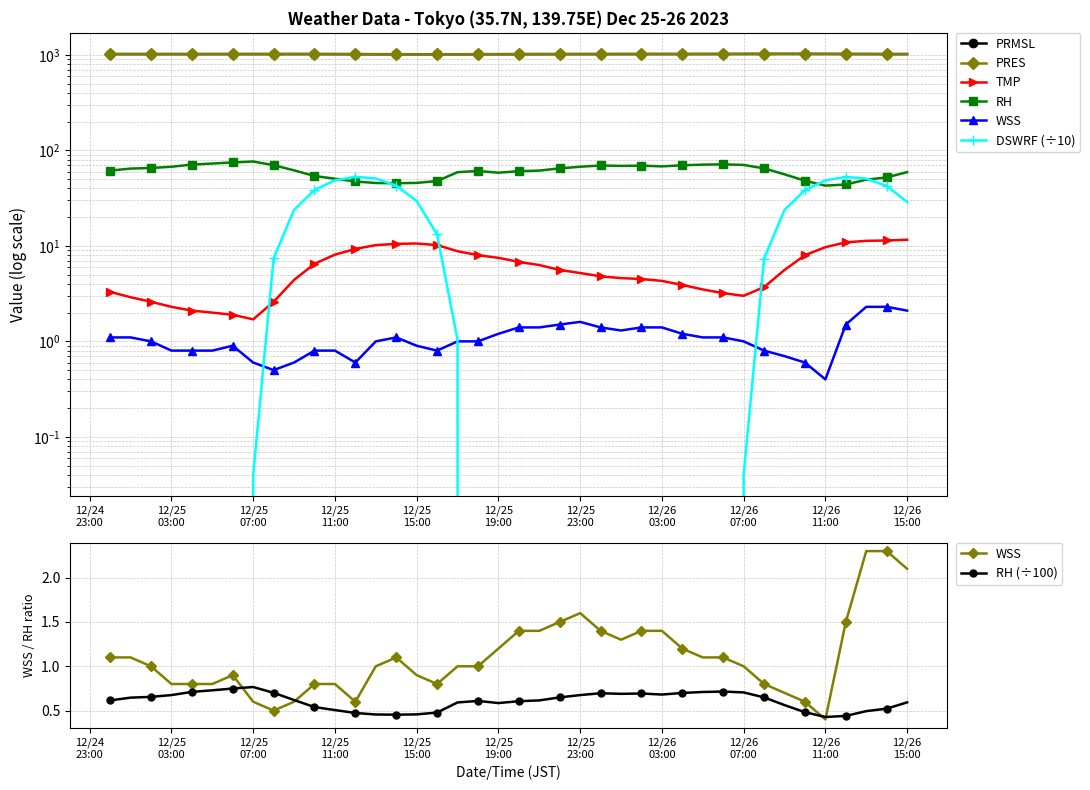

True or false: TMP and WSS cross at least once.

False